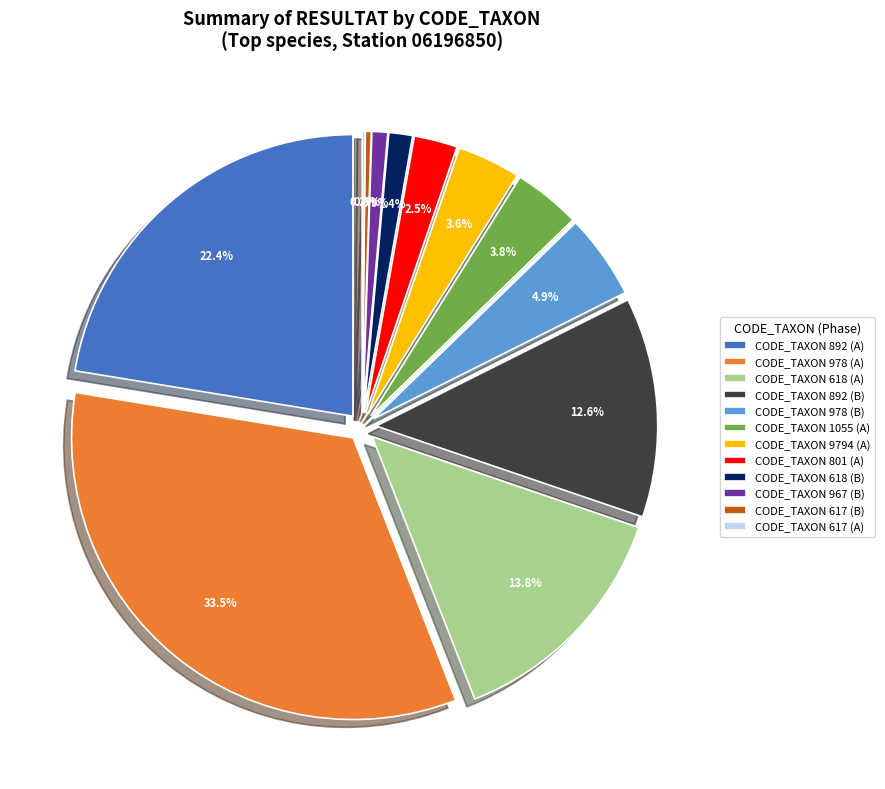

What is the largest slice in the pie chart?

978